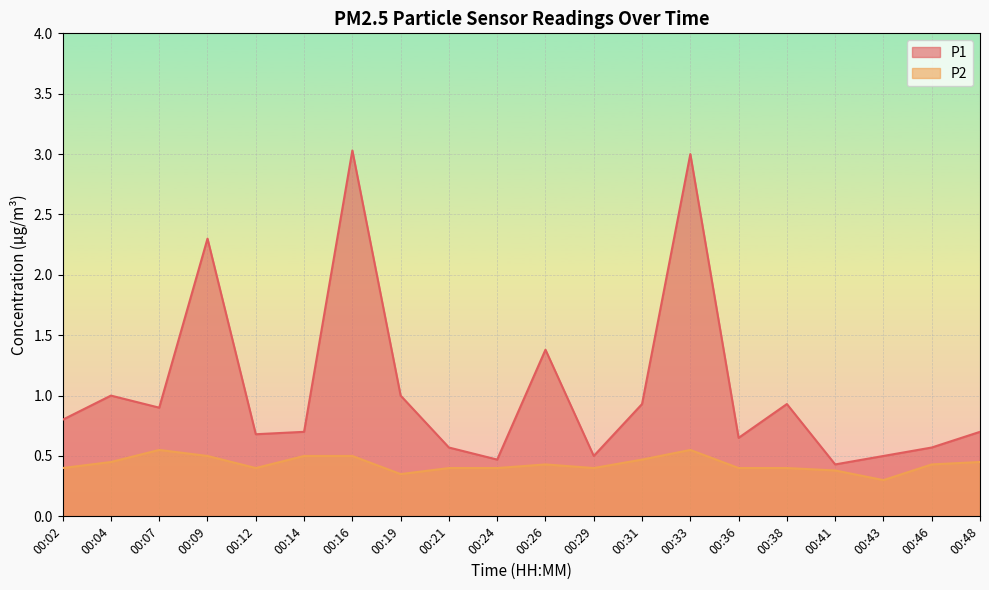

What is the value of the P1 point at the 4th from the left?

2.3